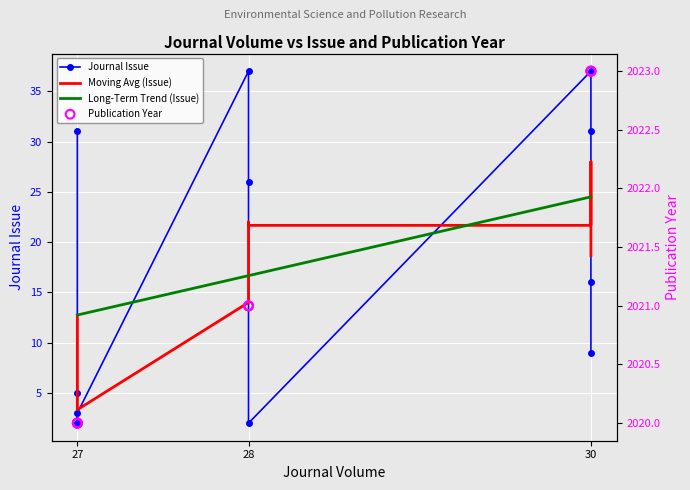

At how many categories does at least one series exceed 1582?

11